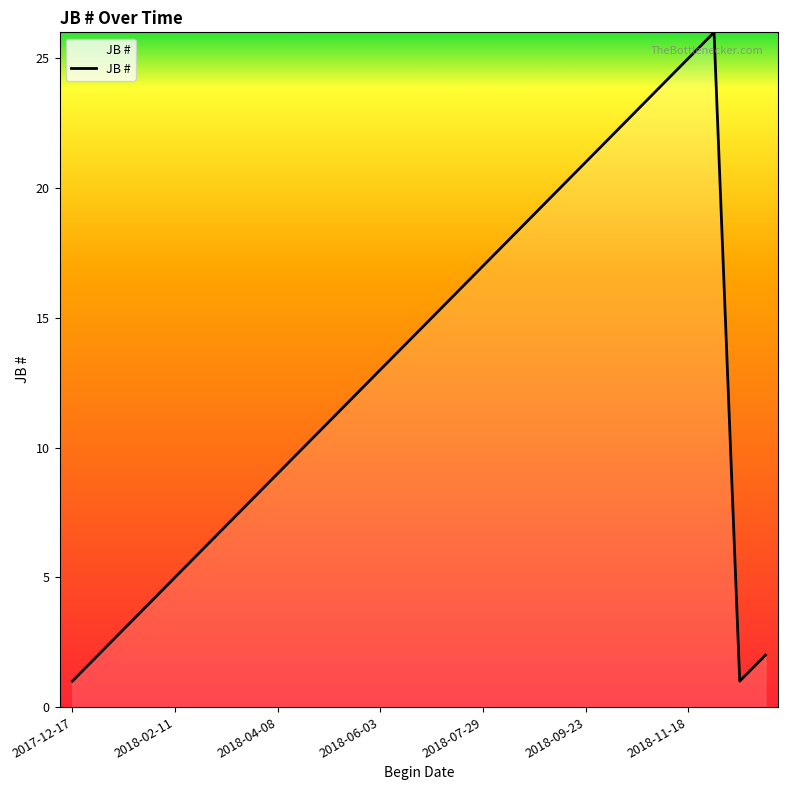

What is the maximum value shown in the chart?

26